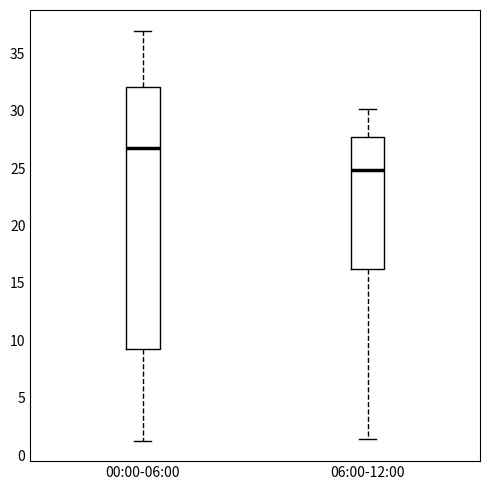

Which box has the lowest median line?

06:00-12:00